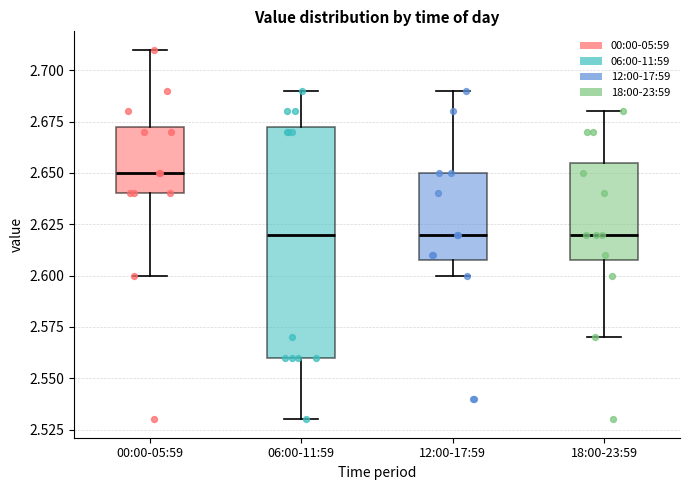

Reading left to right, transcribe this box plot: for each box, give where its median line is, the range the box spans, and where its two whiskers end, as read against the y-axis. The values are not printed on the chart, so give them approximately, as read against the axis.

00:00-05:59: median 2.650, box 2.640 to 2.675, whiskers 2.600 to 2.710
06:00-11:59: median 2.620, box 2.560 to 2.675, whiskers 2.530 to 2.690
12:00-17:59: median 2.620, box 2.610 to 2.650, whiskers 2.600 to 2.690
18:00-23:59: median 2.620, box 2.610 to 2.655, whiskers 2.570 to 2.680